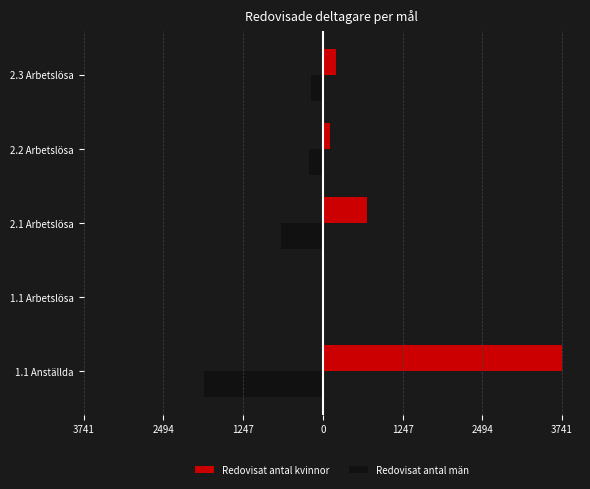

Reading left to right, transcribe all the data shown in this chart.

Redovisat antal kvinnor: 3741	3	694	115	206
Redovisat antal män: -1863	-3	-651	-211	-180